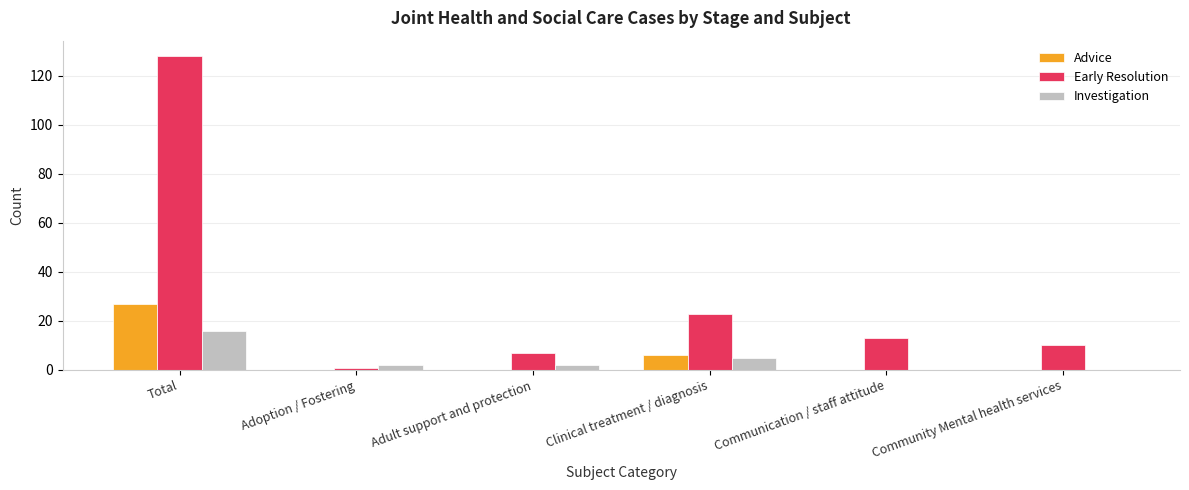

The value of Advice at Adoption / Fostering is -10. True or false?

False